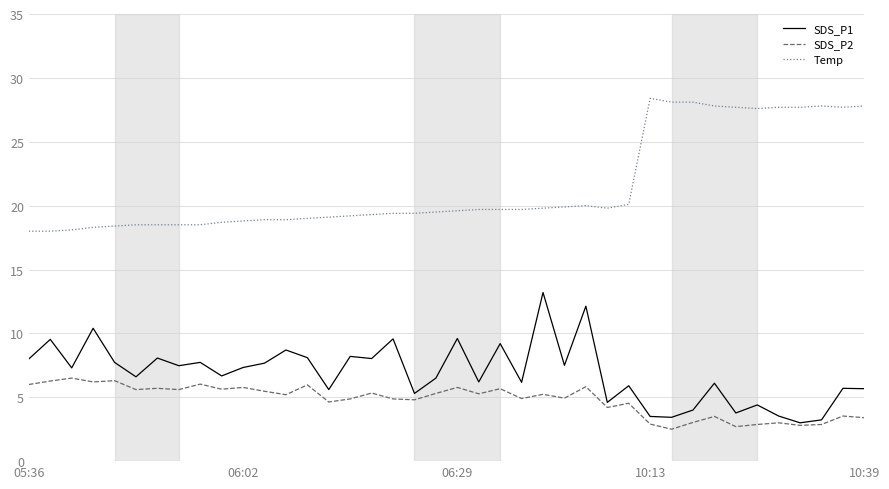

What is the smallest value displayed?

2.5